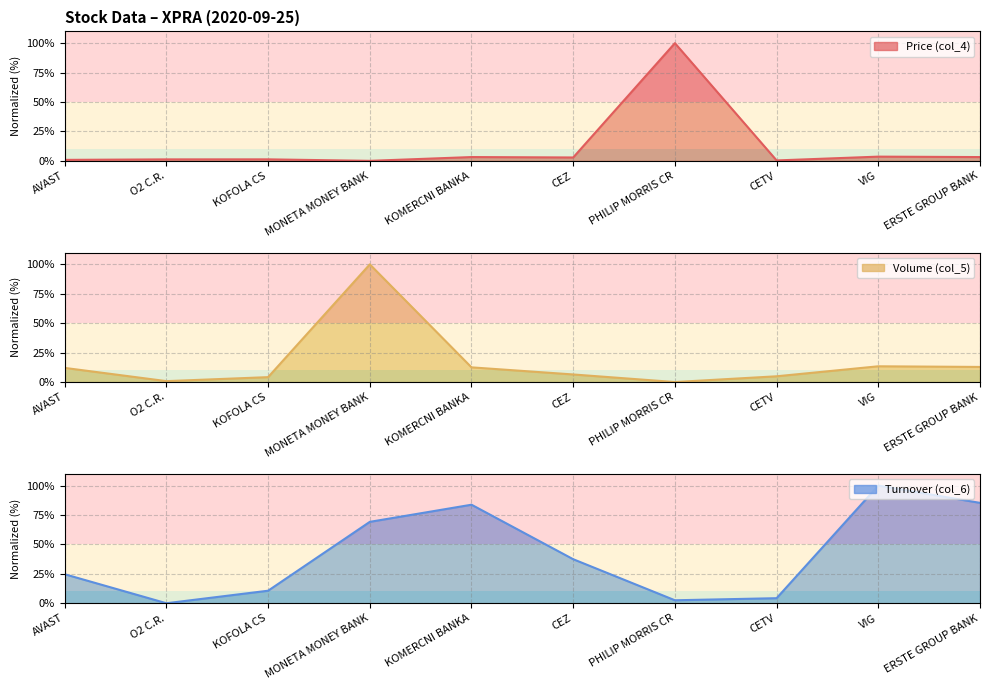

In Volume (col_5), how many points are higher than both neighbors (excluding endpoints)?

2